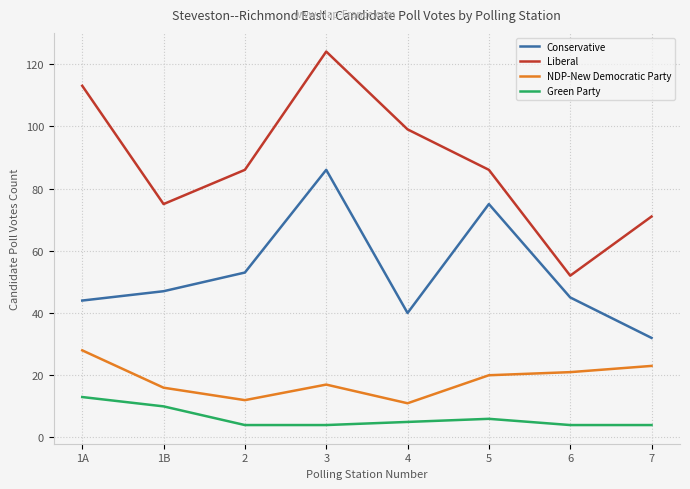

Where is the first local minimum for Liberal?

1B